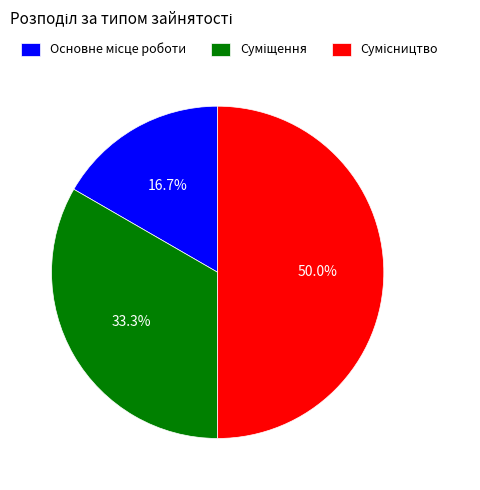

Is it true that Основне місце роботи is 17% of the pie?

True